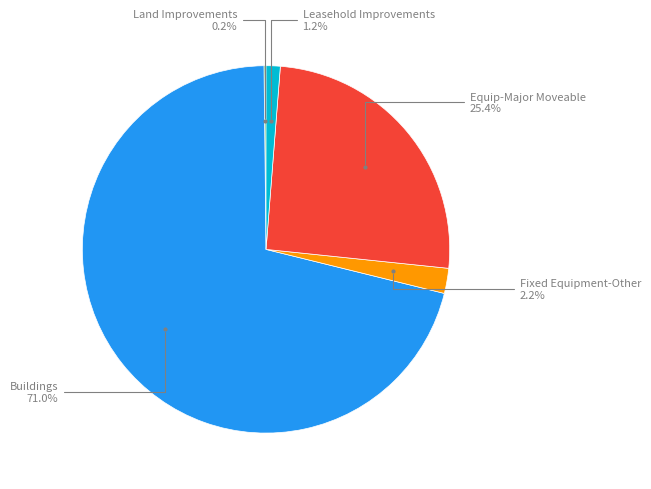

Is there a majority slice in this chart?

Yes